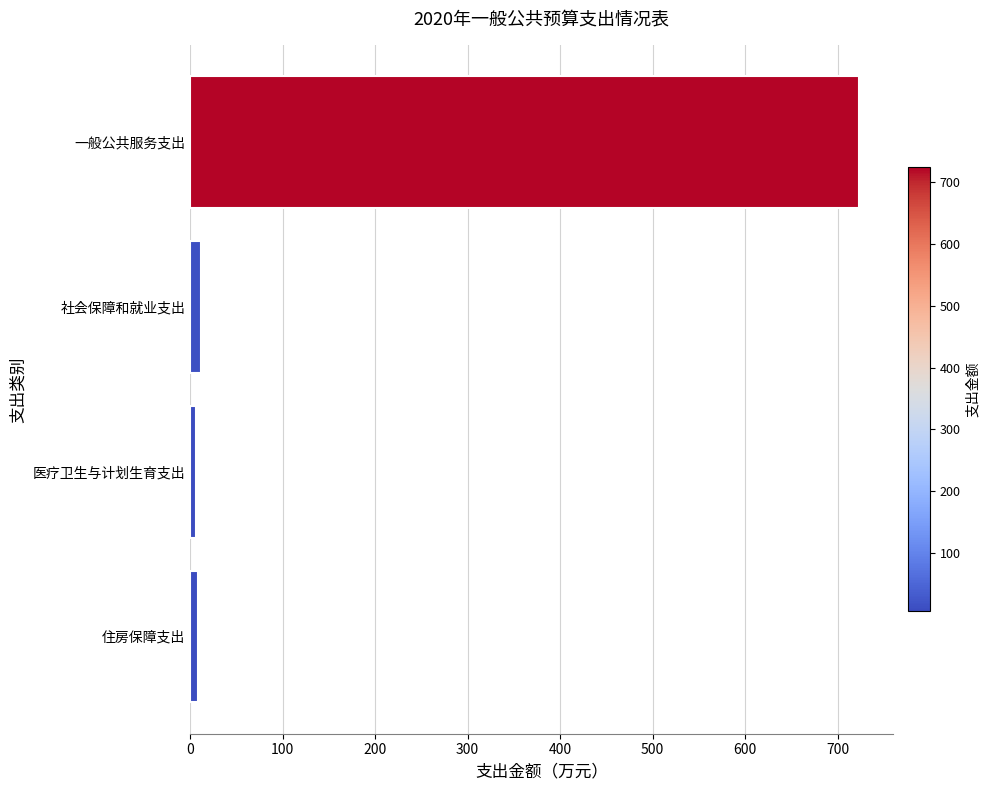

True or false: the data shows 723.5 at 一般公共服务支出.

True